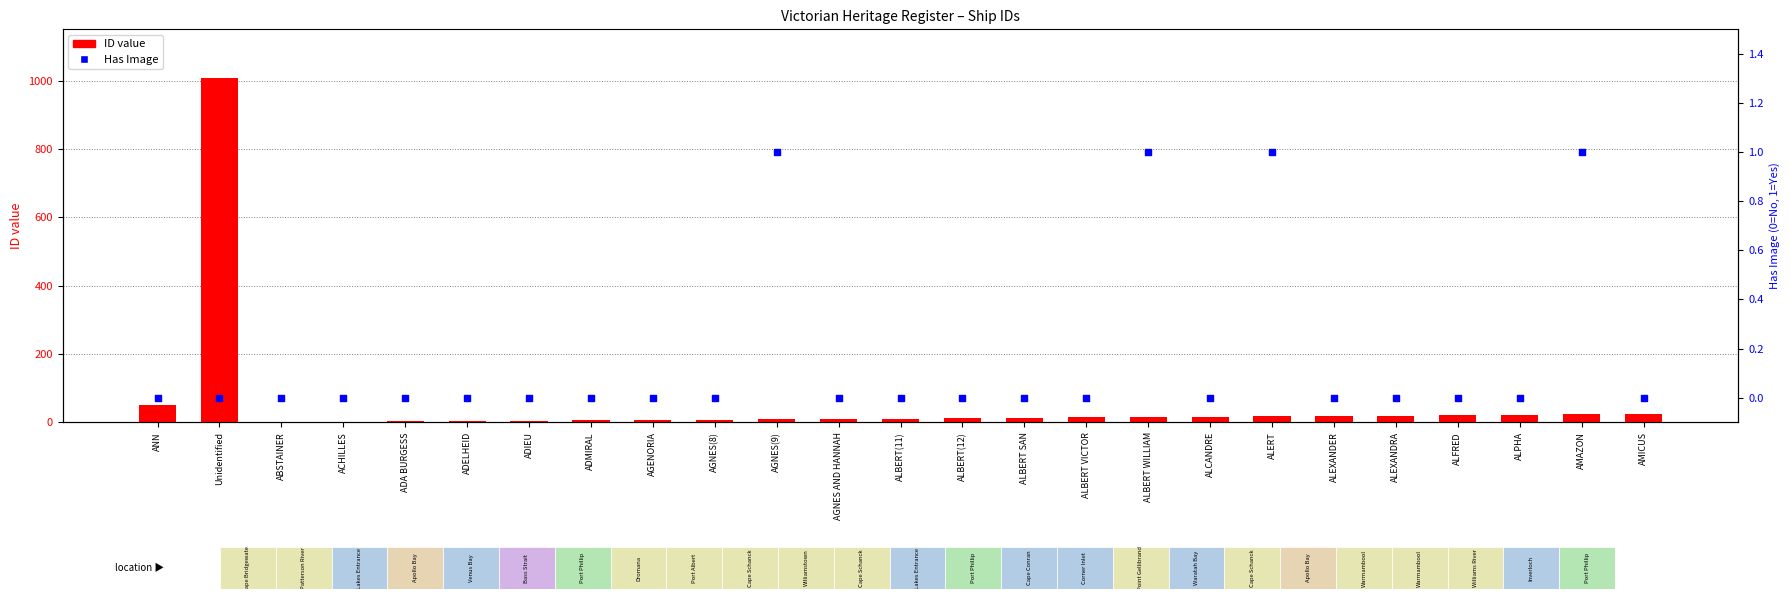

Which series reaches the maximum Y coordinate?

ID value